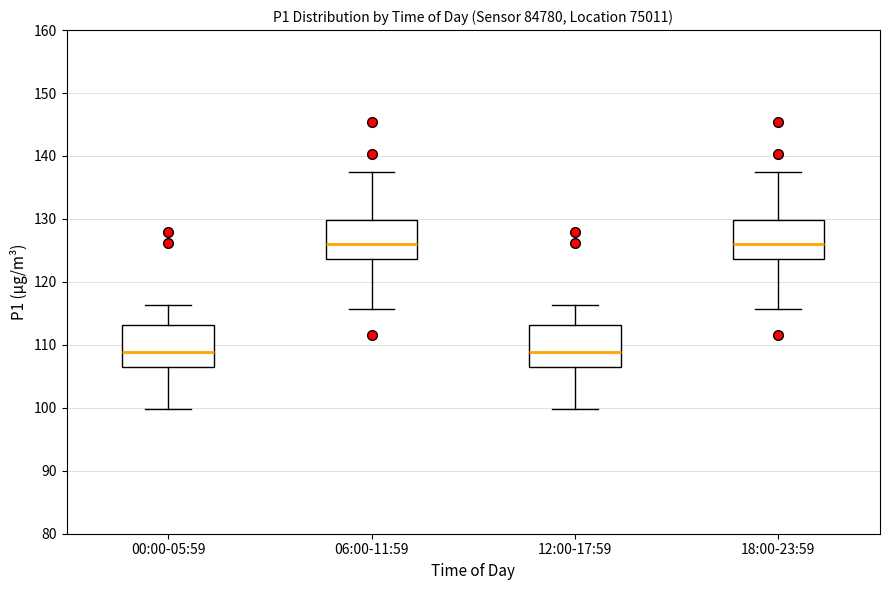

Reading left to right, read every box against the y-axis: the position of its median line, the range the box covers, and the ends of its whiskers. The values are not printed on the chart, so give them approximately, as read against the axis.

00:00-05:59: median 109, box 106 to 113, whiskers 100 to 116
06:00-11:59: median 126, box 124 to 130, whiskers 116 to 137
12:00-17:59: median 109, box 106 to 113, whiskers 100 to 116
18:00-23:59: median 126, box 124 to 130, whiskers 116 to 137